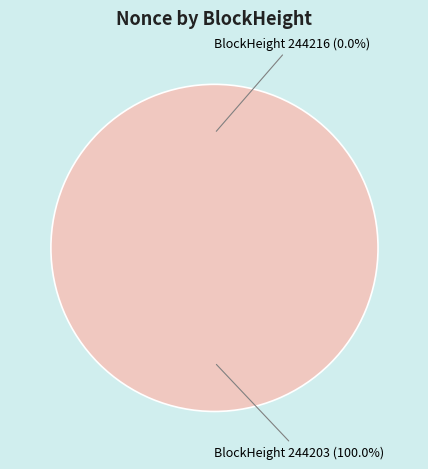

To the nearest percent, what is the difference between the 244216 and 244203 slice percentages?

100%